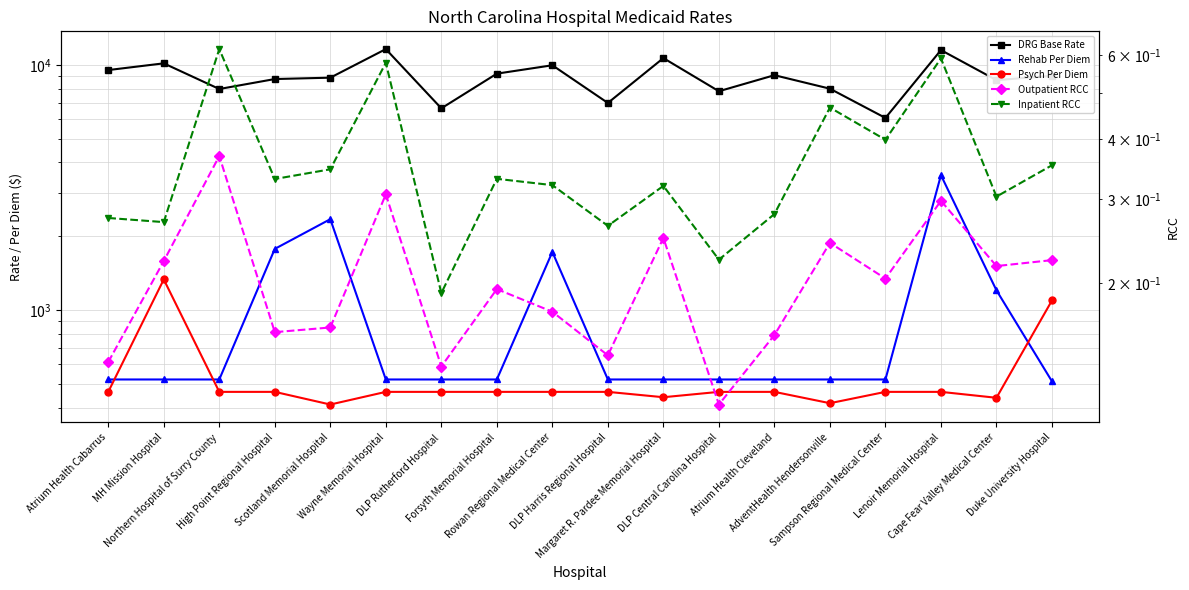

List the series in order of their peak value, highest first.

DRG Base Rate, Rehab Per Diem, Psych Per Diem, Inpatient RCC, Outpatient RCC